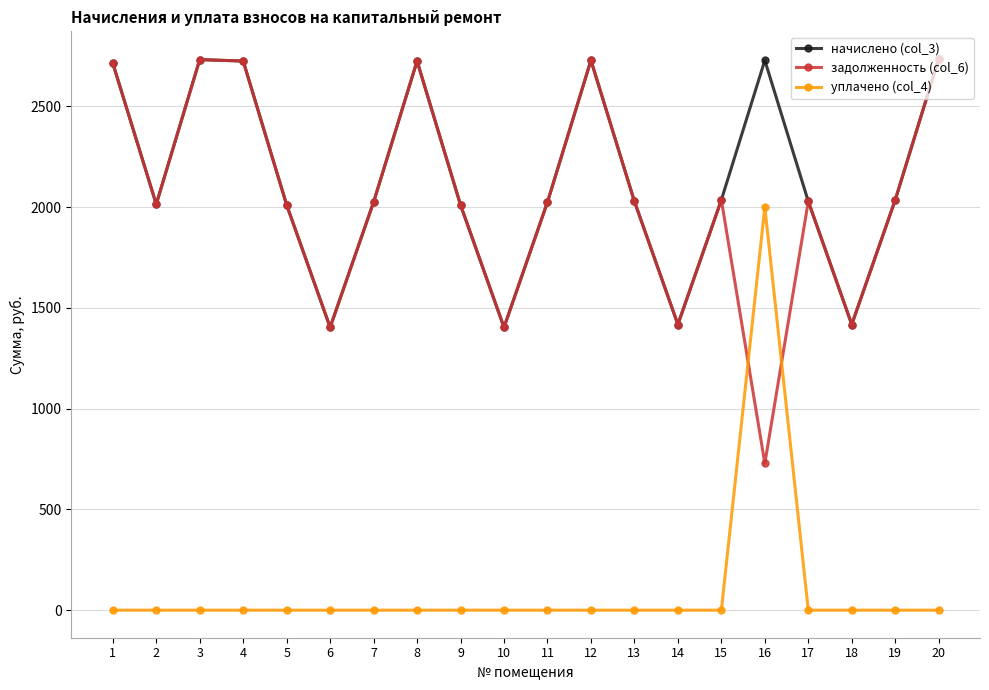

Count the number of categories in the chart.

20